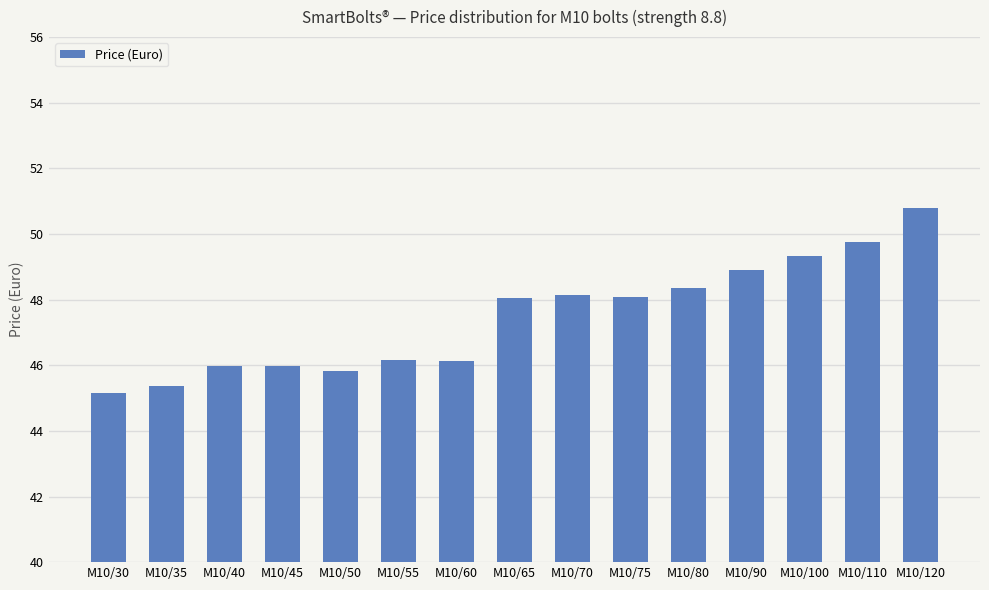

How many categories are shown in the chart?

15